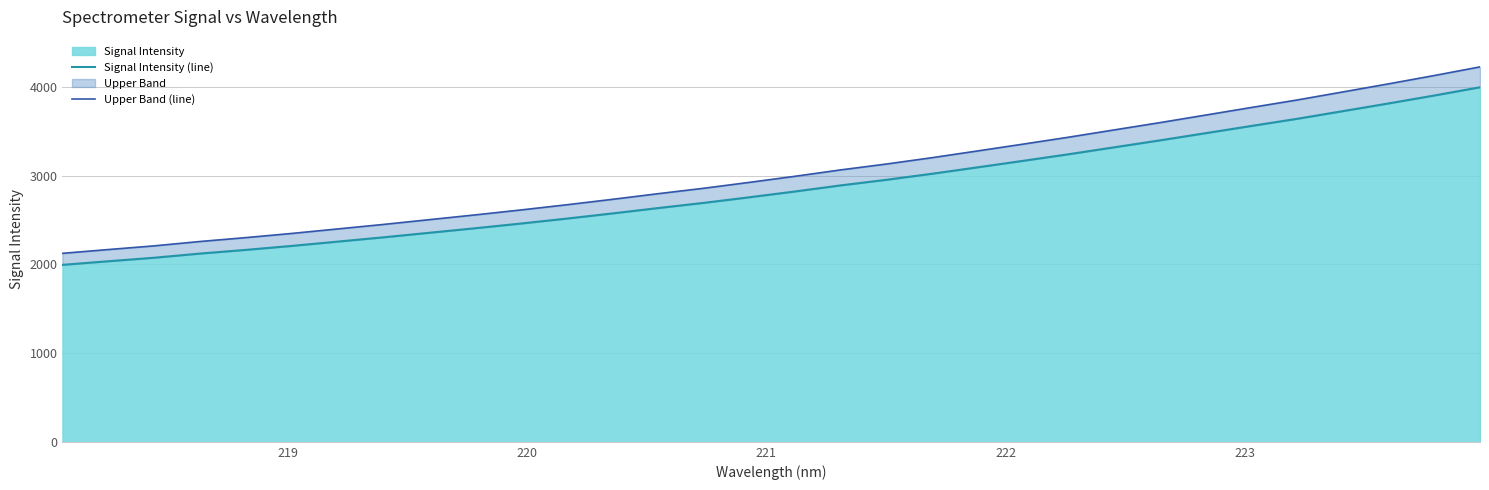

What is the highest value of the Signal Intensity series?

3998.5